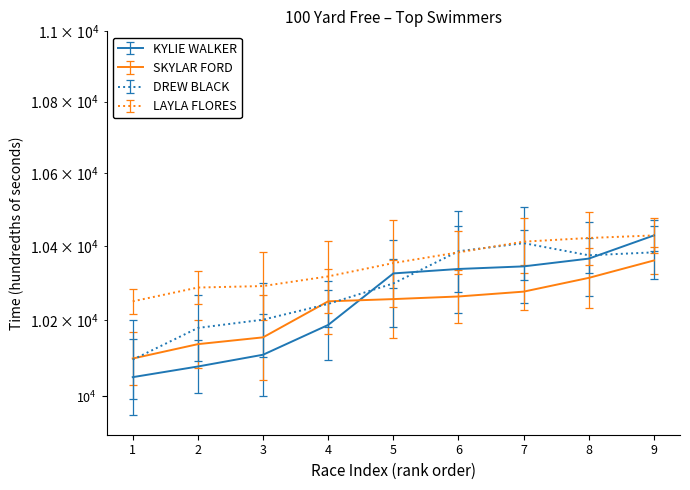

Is it true that SKYLAR FORD equals 3360 at 7?

False